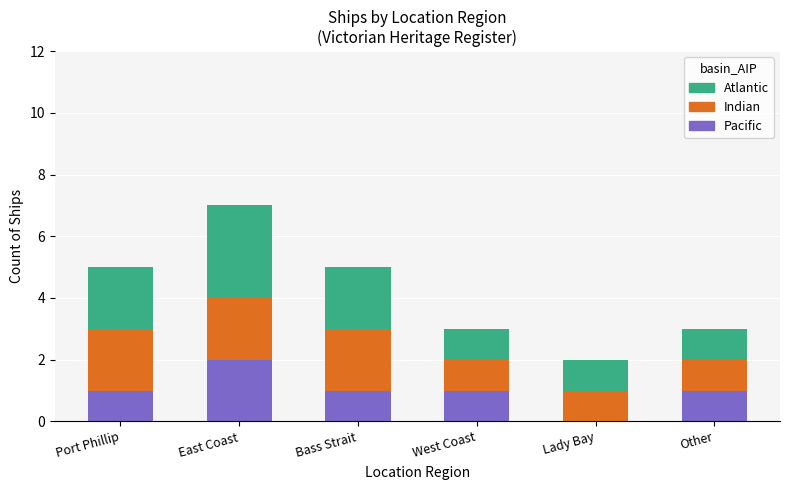

True or false: Pacific has a value of 1 at Port Phillip.

True